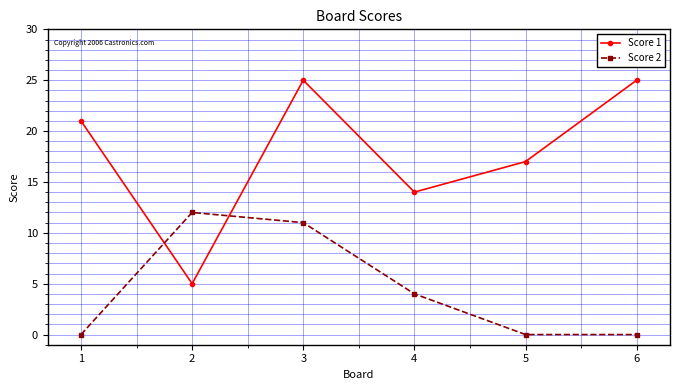

Which series changed the most between 1 and 5?

Score 1